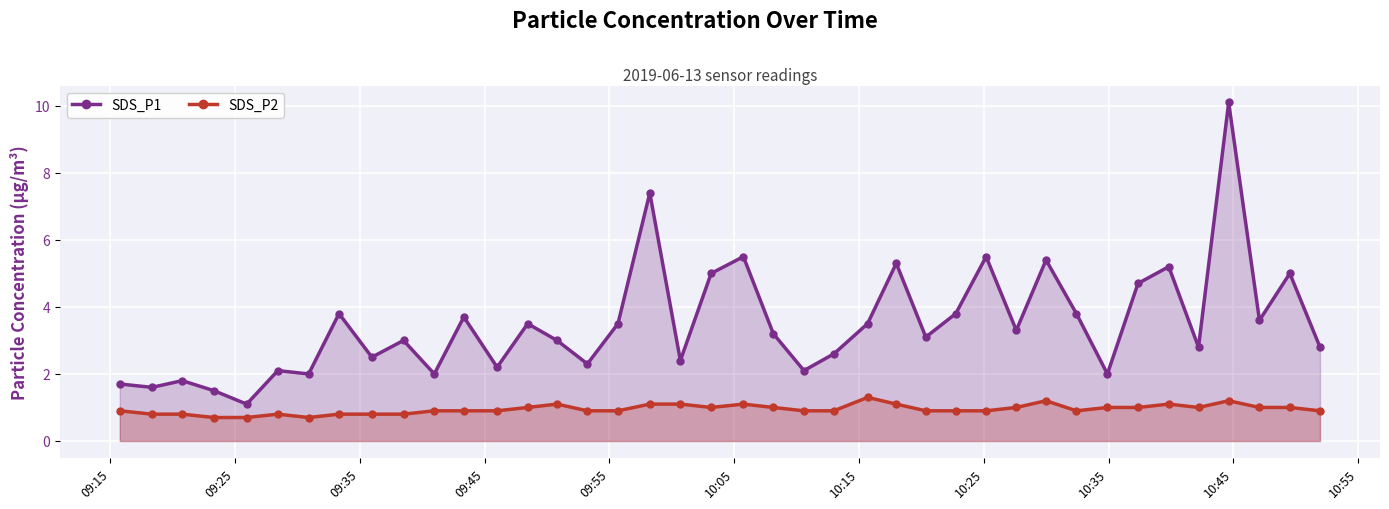

Reading left to right, list all the values displayed in this chart.

SDS_P1: 1.7	1.6	1.8	1.5	1.1	2.1	2.0	3.8	2.5	3.0	2.0	3.7	2.2	3.5	3.0	2.3	3.5	7.4	2.4	5.0	5.5	3.2	2.1	2.6	3.5	5.3	3.1	3.8	5.5	3.3	5.4	3.8	2.0	4.7	5.2	2.8	10.1	3.6	5.0	2.8
SDS_P2: 0.9	0.8	0.8	0.7	0.7	0.8	0.7	0.8	0.8	0.8	0.9	0.9	0.9	1.0	1.1	0.9	0.9	1.1	1.1	1.0	1.1	1.0	0.9	0.9	1.3	1.1	0.9	0.9	0.9	1.0	1.2	0.9	1.0	1.0	1.1	1.0	1.2	1.0	1.0	0.9